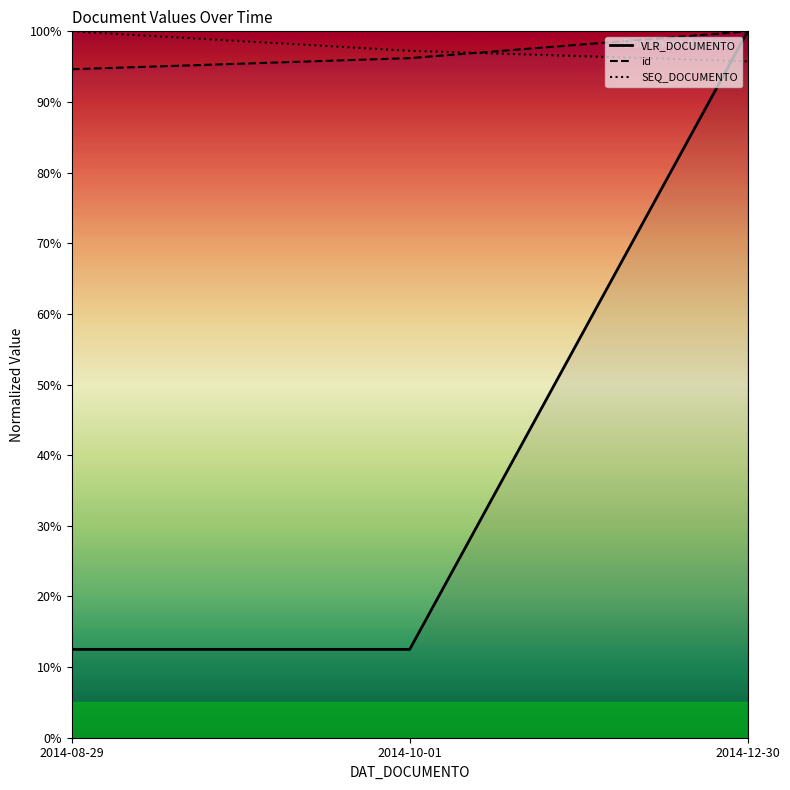

At which label does id reach its minimum?

2014-08-29